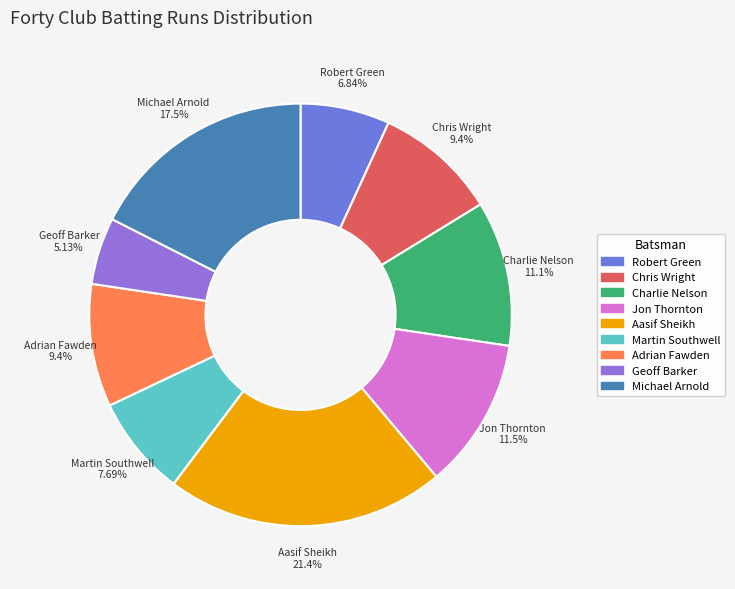

Approximately how many times larger is the value at Robert Green compared to Geoff Barker?

1.3